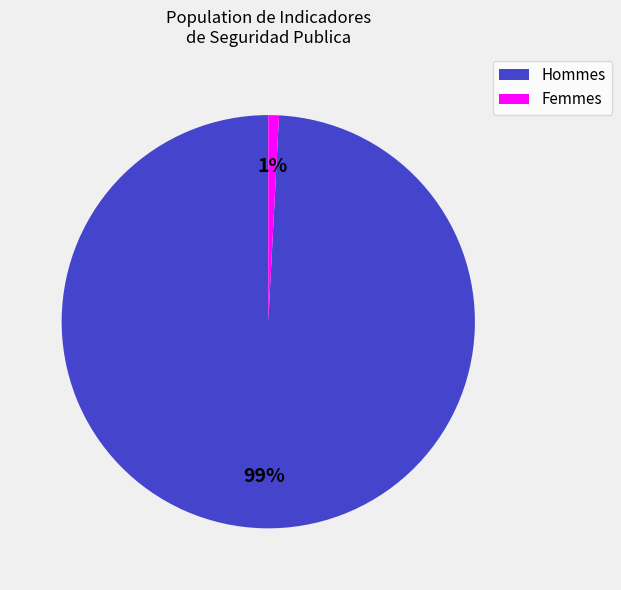

Count the number of slices in the pie.

2